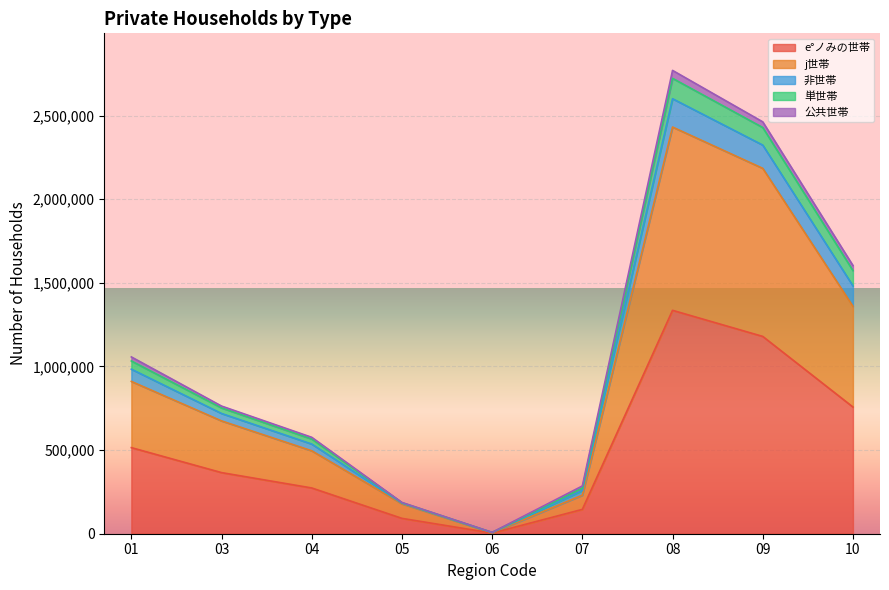

At which category is the sum across all series the highest?

08